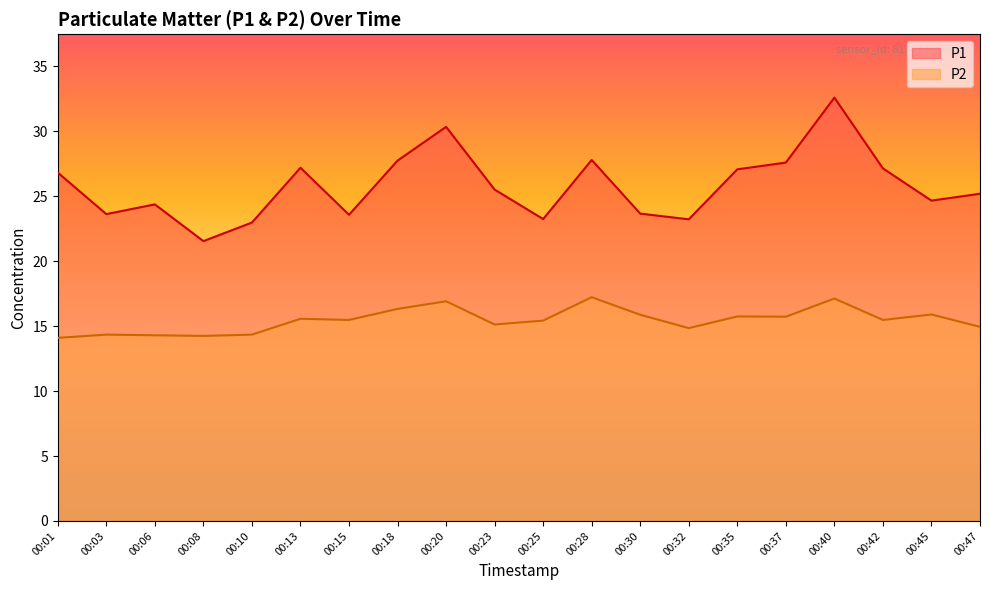

Where is the first local maximum for P1?

00:06